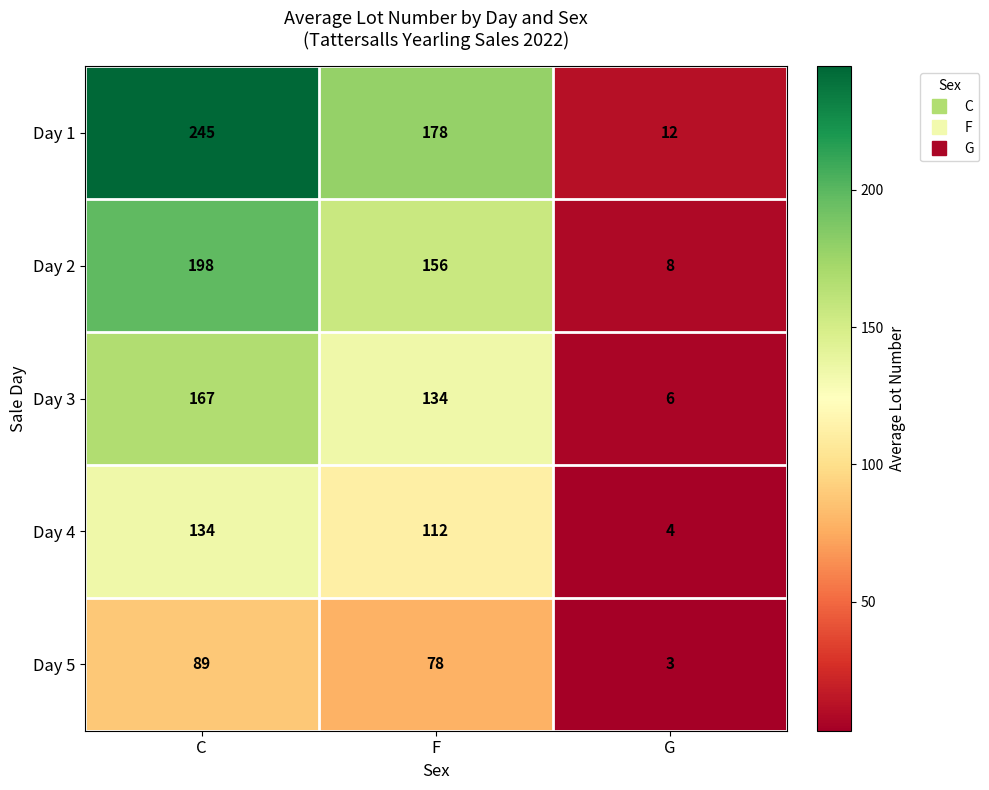

Where is Day 2 nearest to the value 103?

F